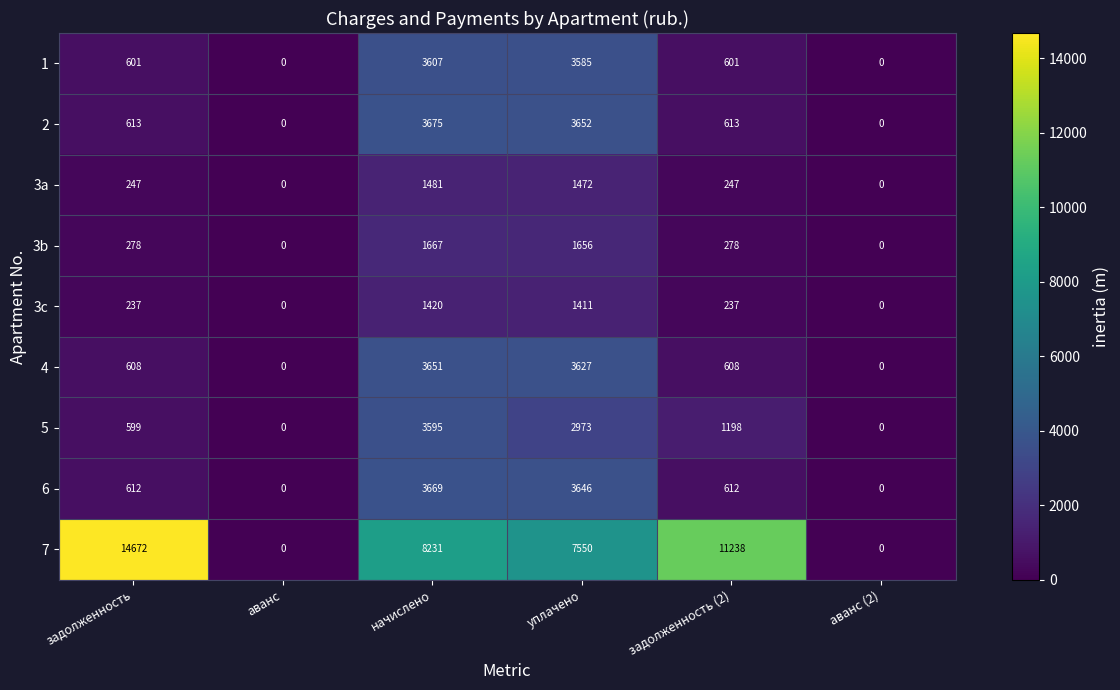

At начислено, list the series in order from largest to smallest.

7, 2, 6, 4, 1, 5, 3b, 3a, 3c